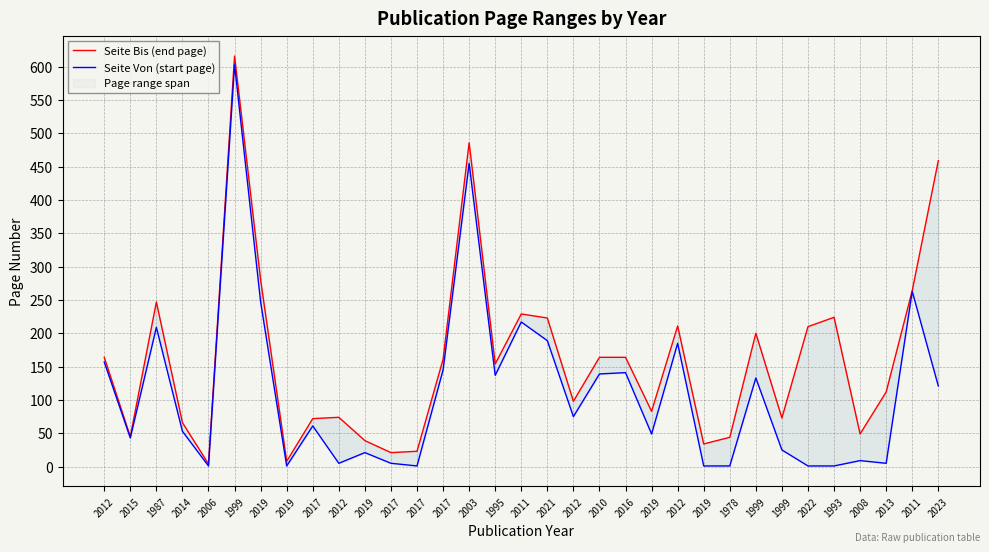

Rank the series by their average value, from highest to lowest.

Seite Bis (end page), Seite Von (start page)